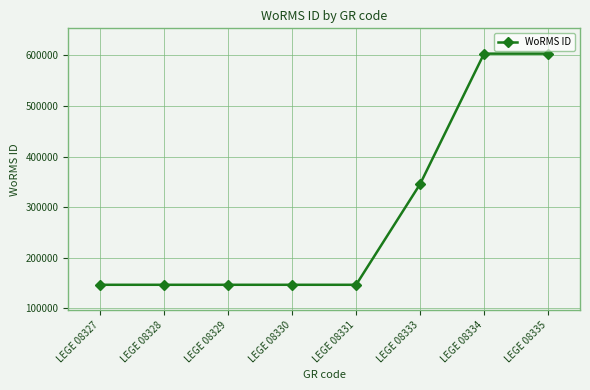

How many data points does each series have?

8